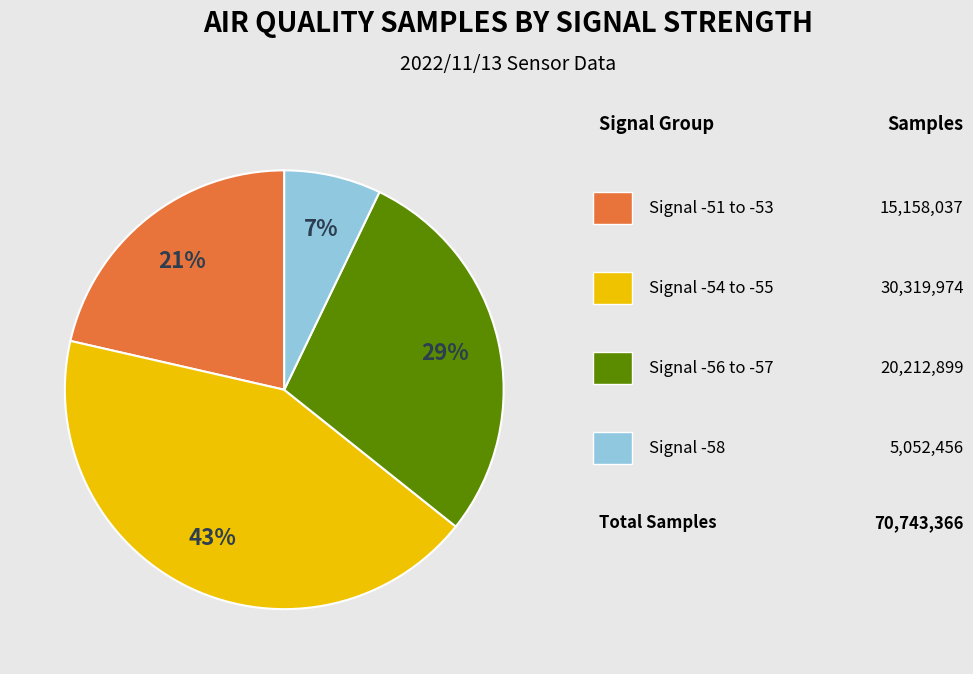

To the nearest percent, what is the average slice percentage?

25%